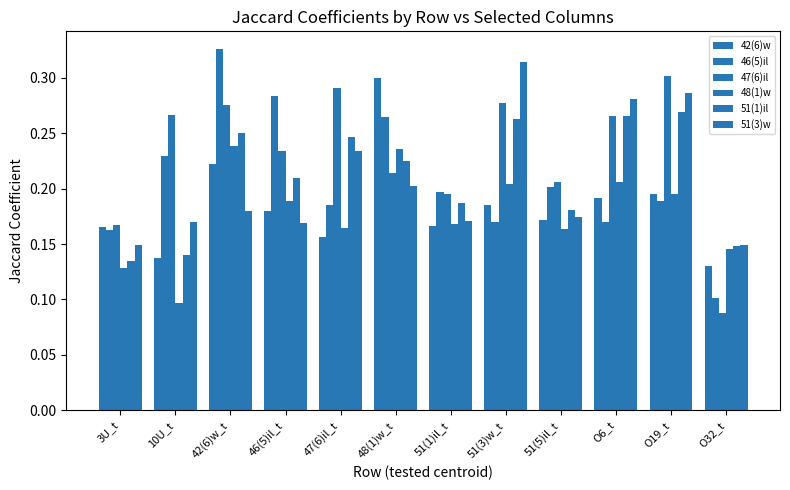

Does the chart contain stacked bars?

No